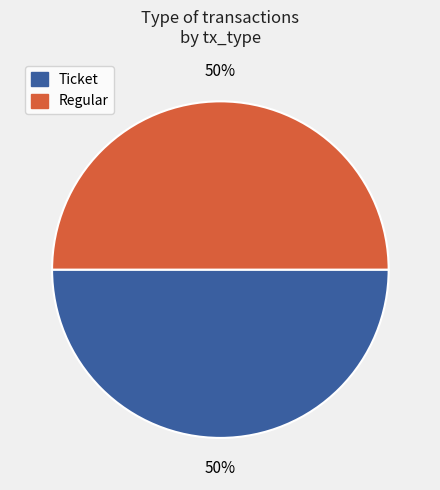

The Regular slice represents 50% of the pie. True or false?

True